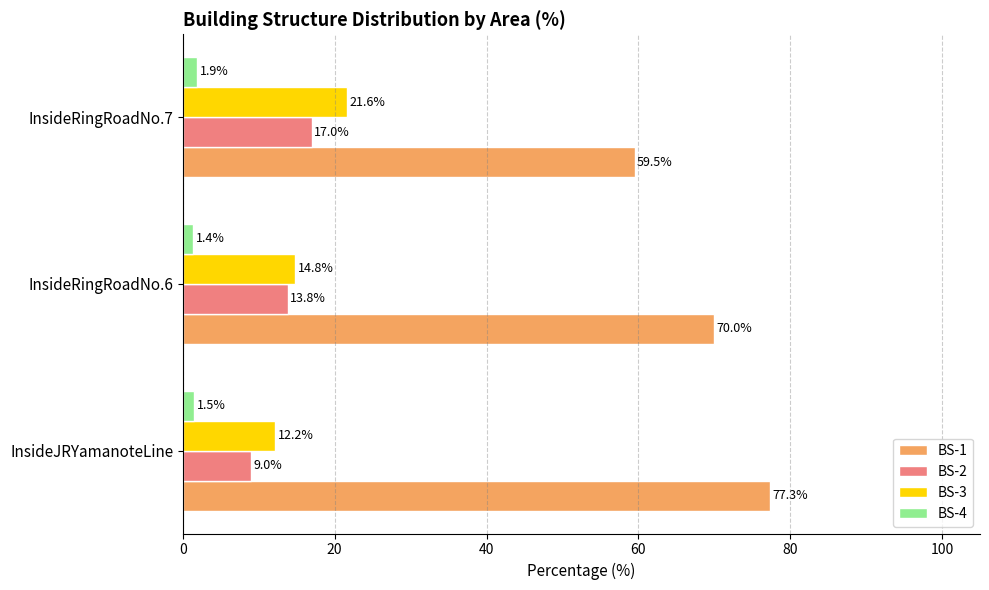

List the series in order of their peak value, lowest first.

BS-4, BS-2, BS-3, BS-1